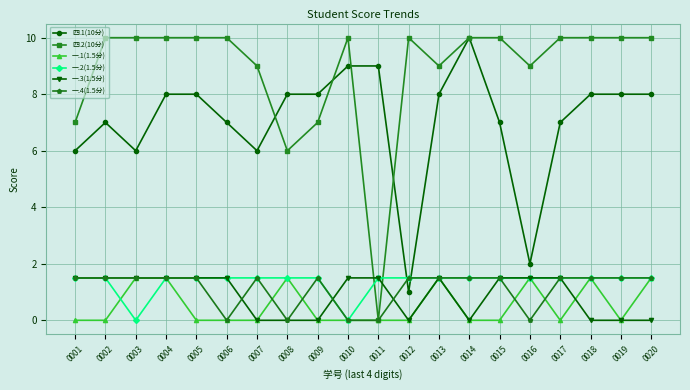

True or false: 一.4(1.5分) has more than 0 interior local peaks.

True